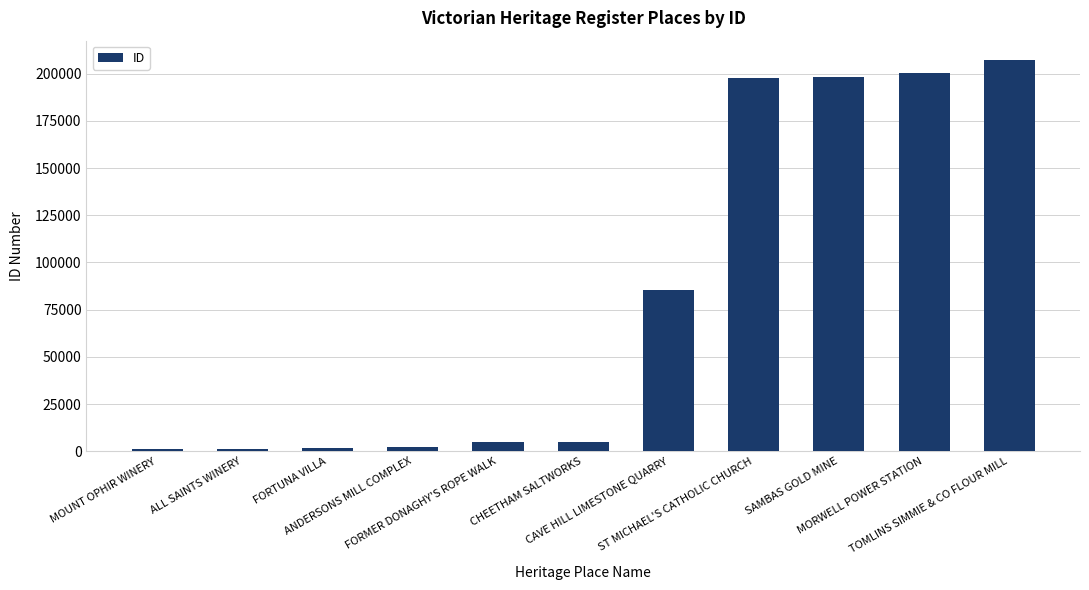

What position from the left is ALL SAINTS WINERY?

2